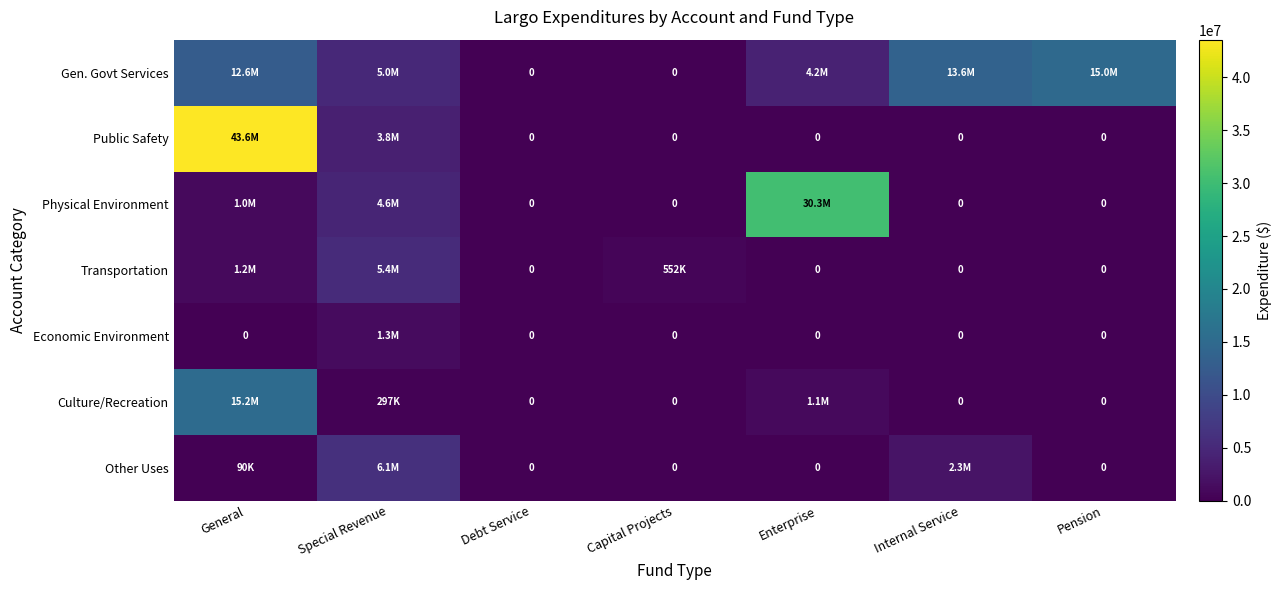

Which category has the lowest value across all series?

Debt Service